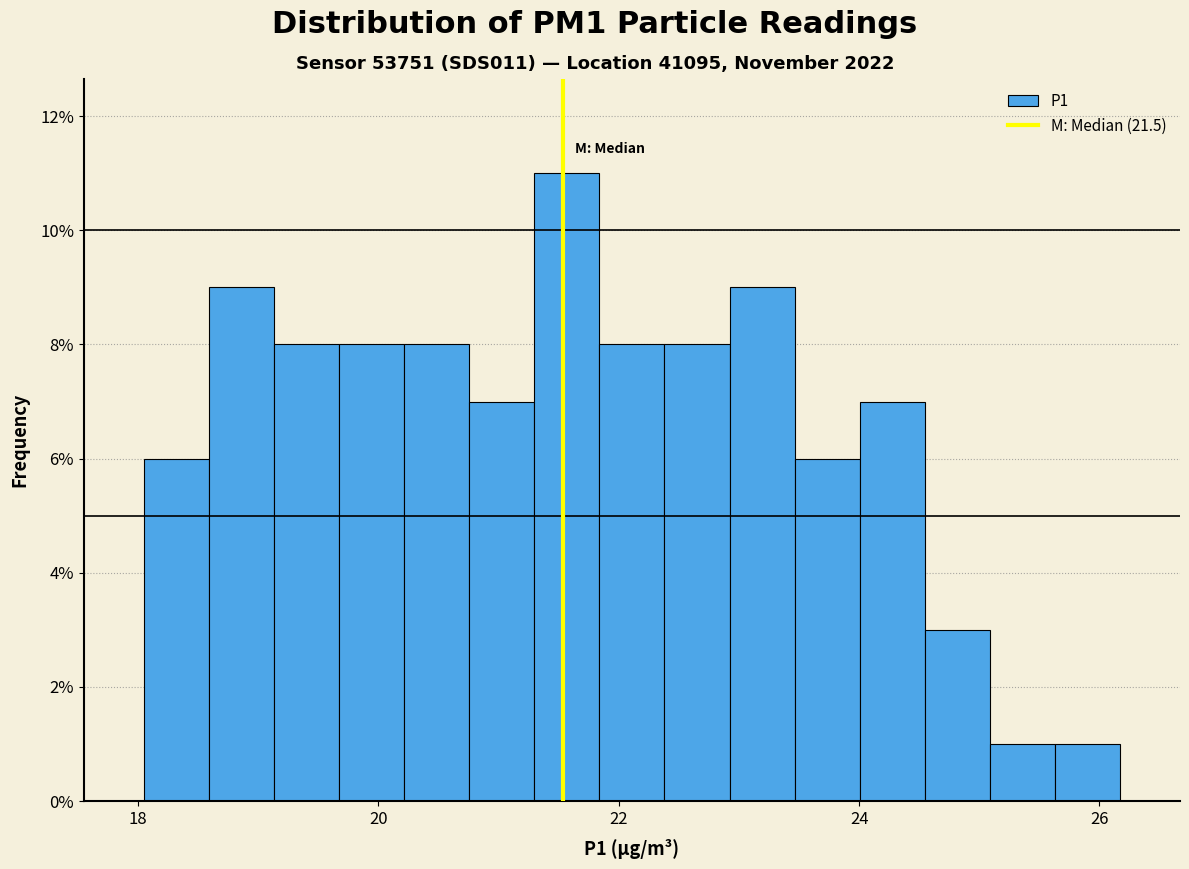

Read against the x-axis, roughly where is the centre of the tallest bar?

21.6